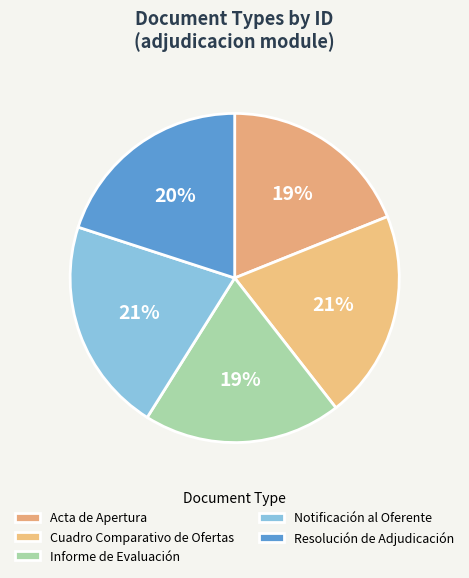

Count the number of slices in the pie.

5